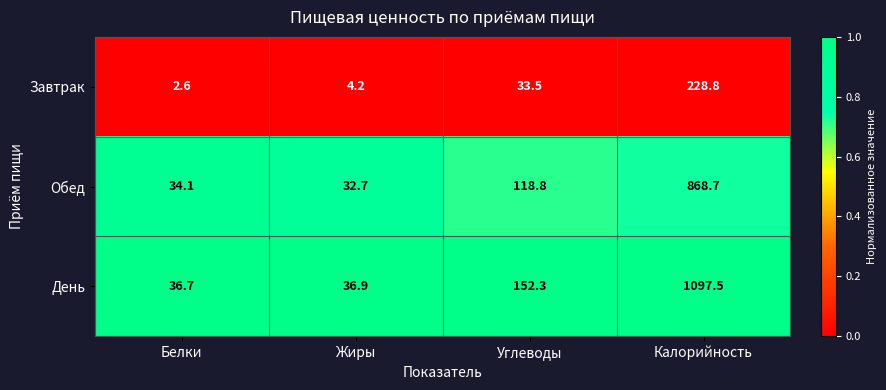

At Белки, list the series in order from largest to smallest.

День, Обед, Завтрак